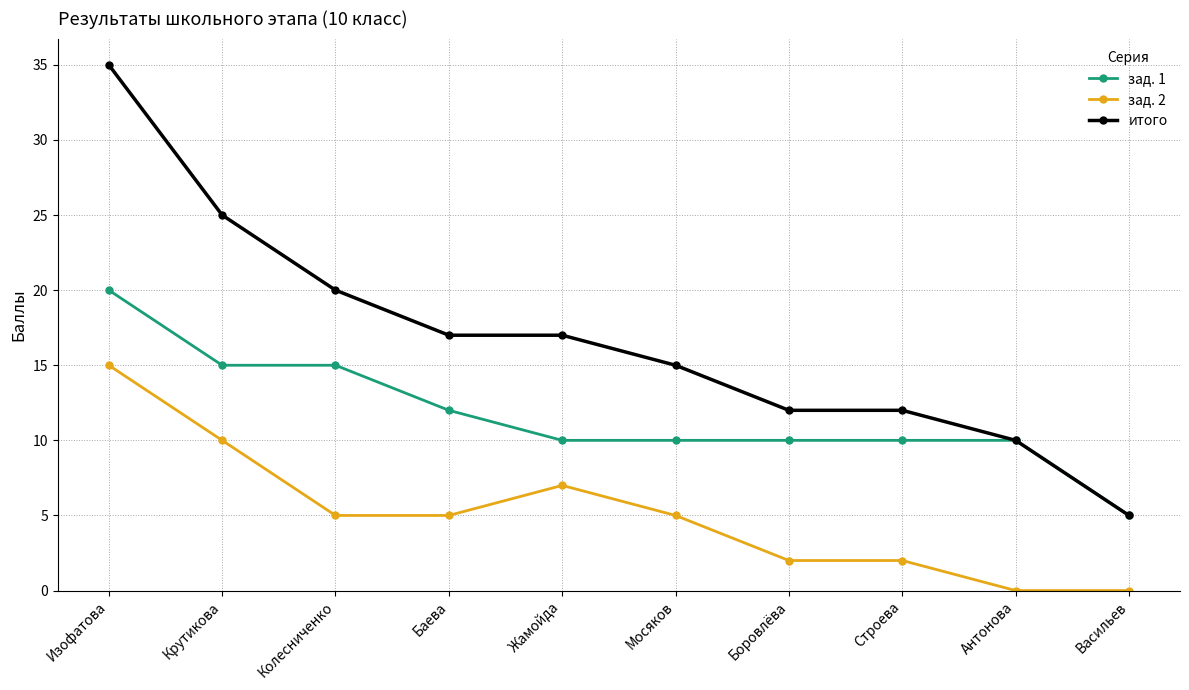

Reading left to right, list all the values displayed in this chart.

зад. 1: 20	15	15	12	10	10	10	10	10	5
зад. 2: 15	10	5	5	7	5	2	2	0	0
итого: 35	25	20	17	17	15	12	12	10	5